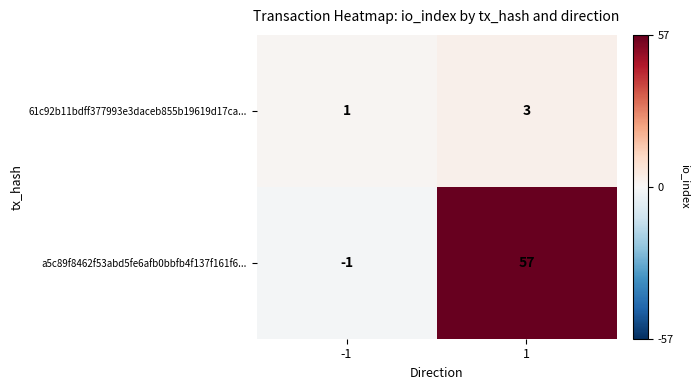

What is the greatest value displayed?

57